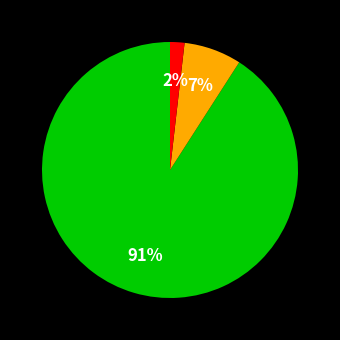

Is there any slice that represents more than half of the pie?

Yes